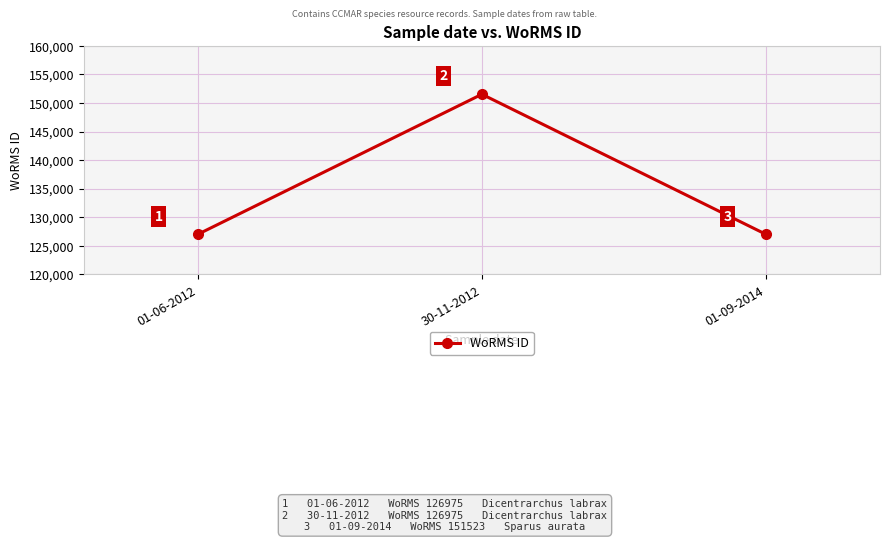

What is the greatest value displayed?

151523